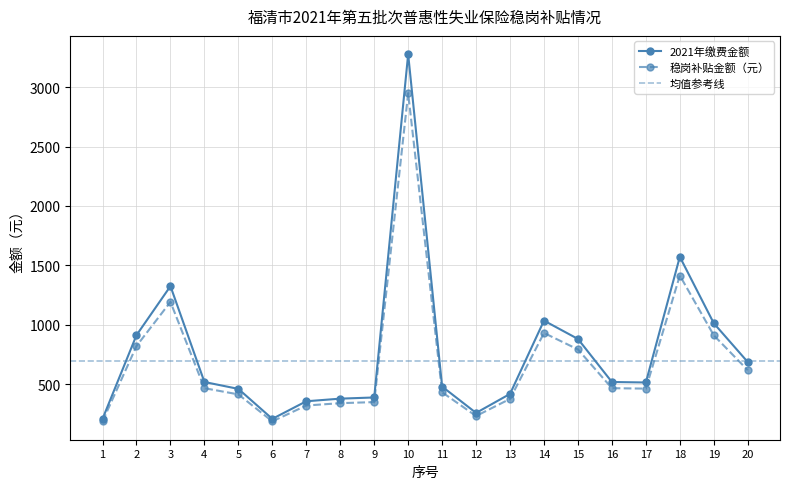

The value of 2021年缴费金额 at 7 is 358.0. True or false?

True